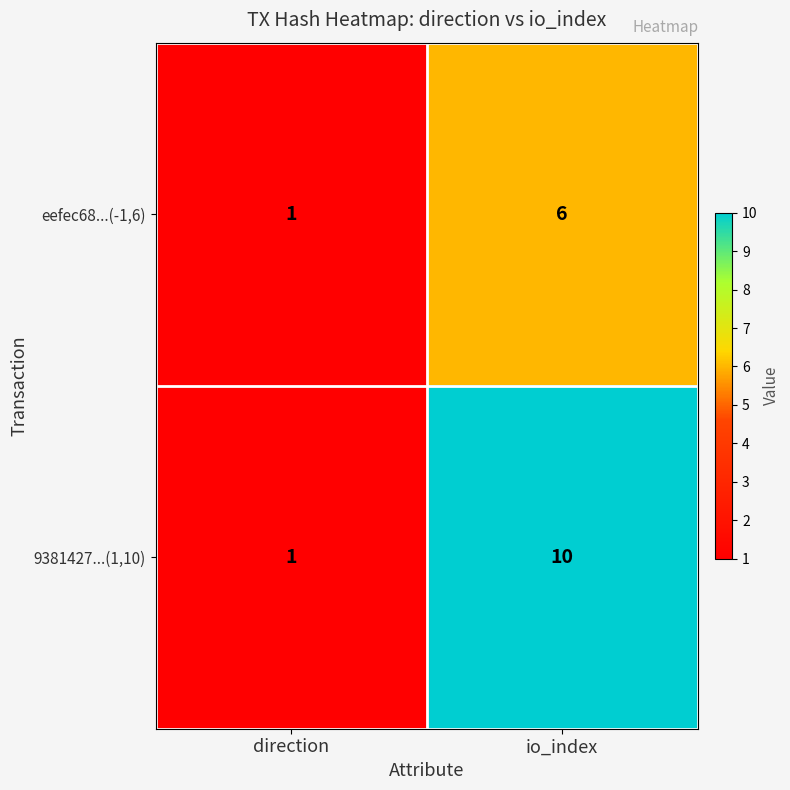

What is the total value across all series at direction?

2